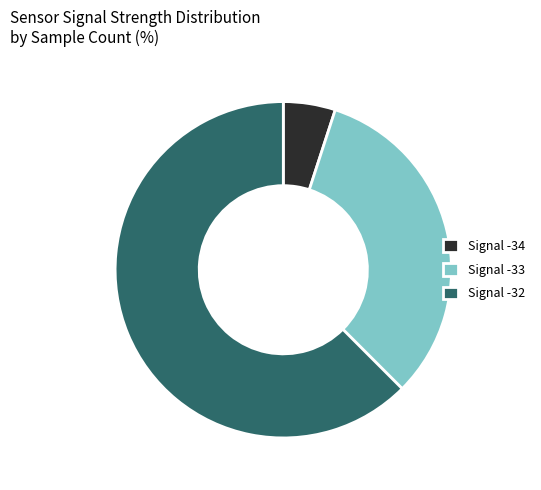

Which has a higher value, Signal -33 or Signal -32?

Signal -32